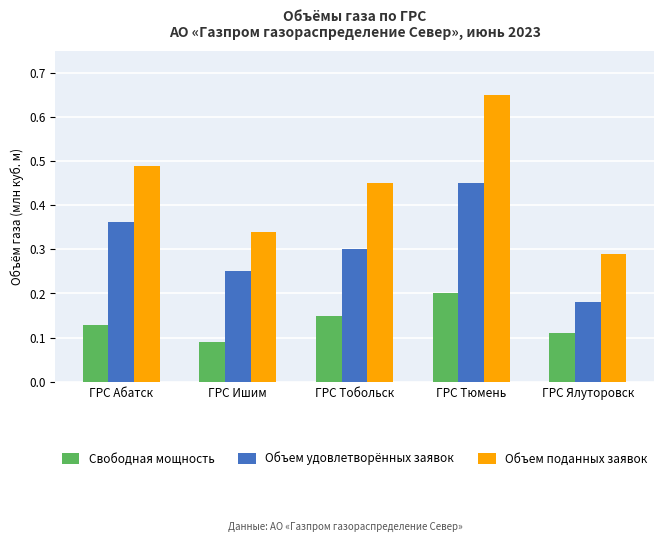

What is the total value across all series at ГРС Тюмень?

1.3